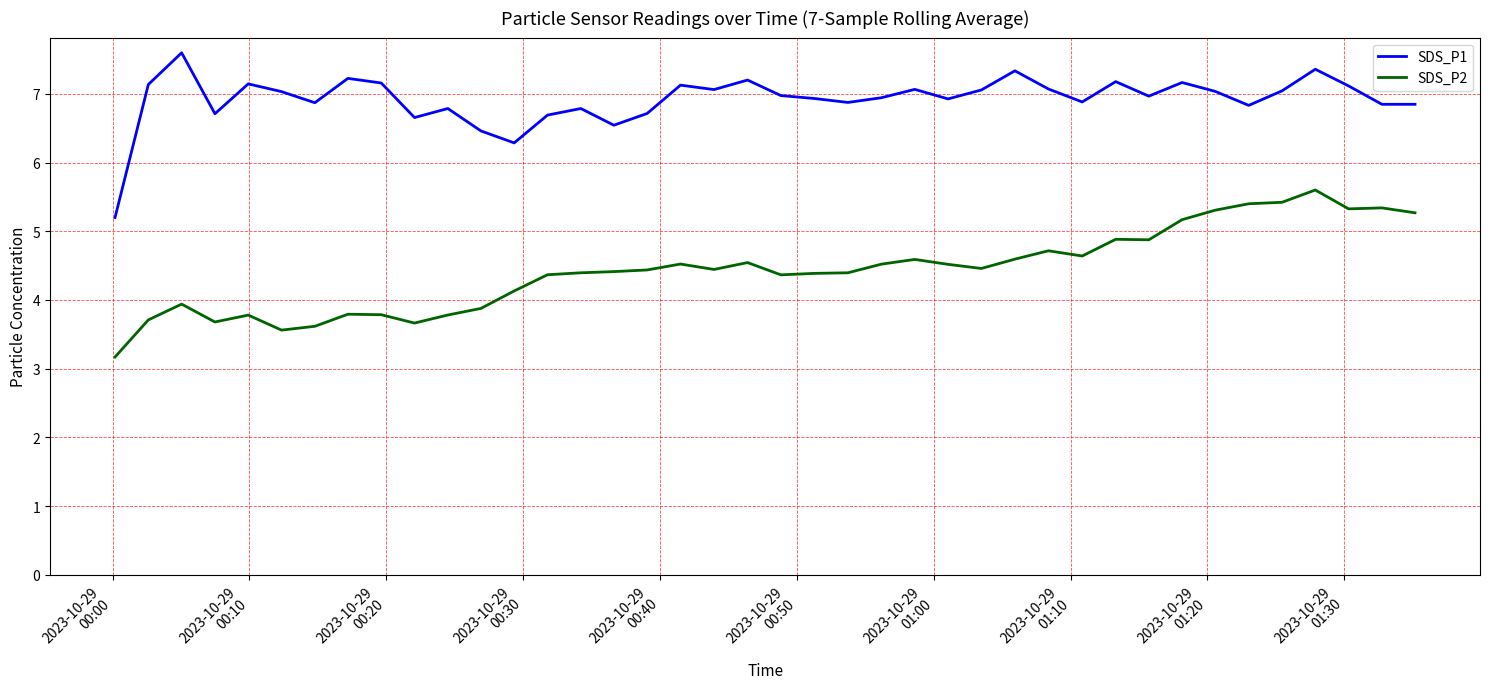

What is the highest value of the SDS_P1 series?

7.6